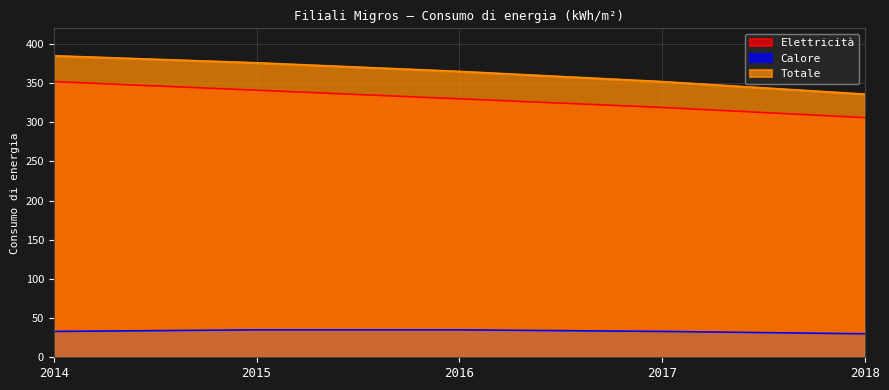

Which series has the widest spread of values?

Totale